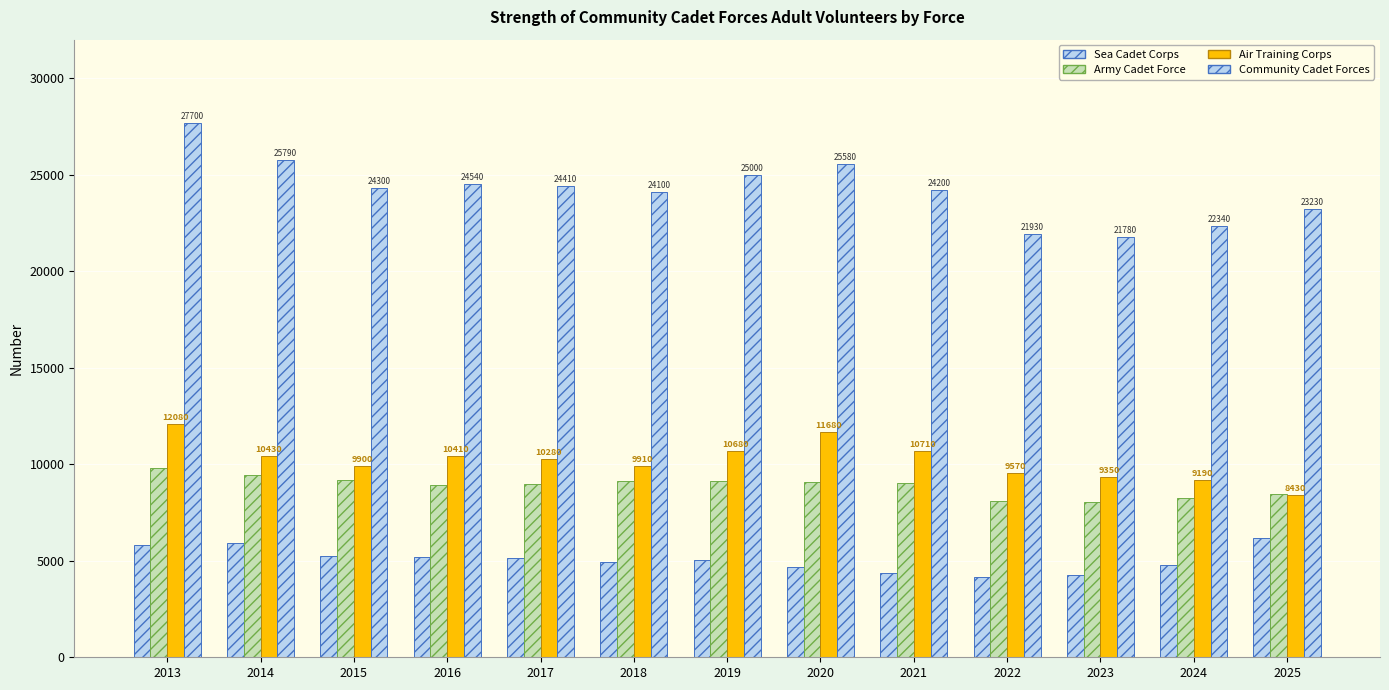

How many bars are there in each group?

4